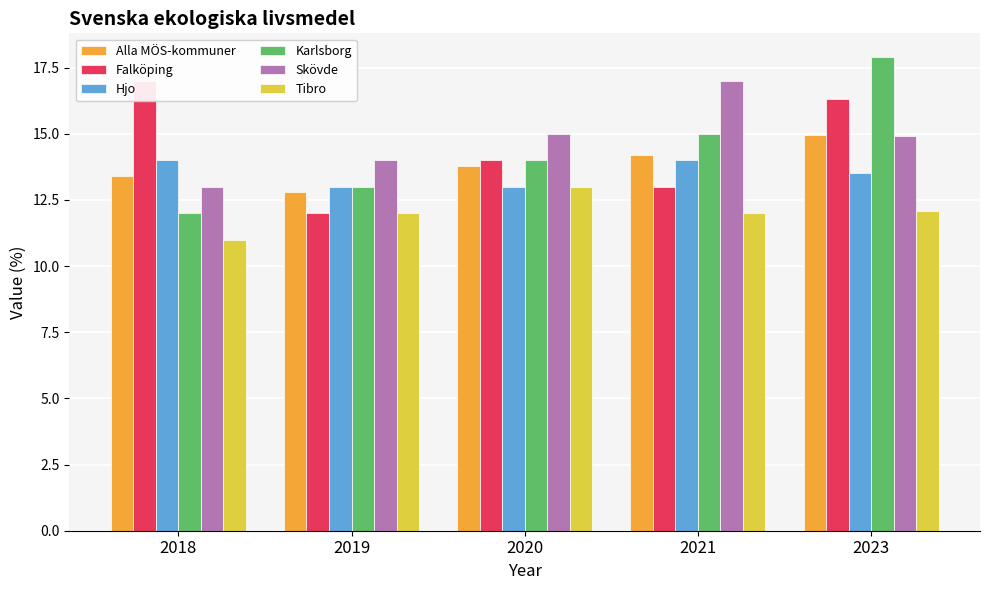

The Tibro series shows 12.1 at 2023. True or false?

True